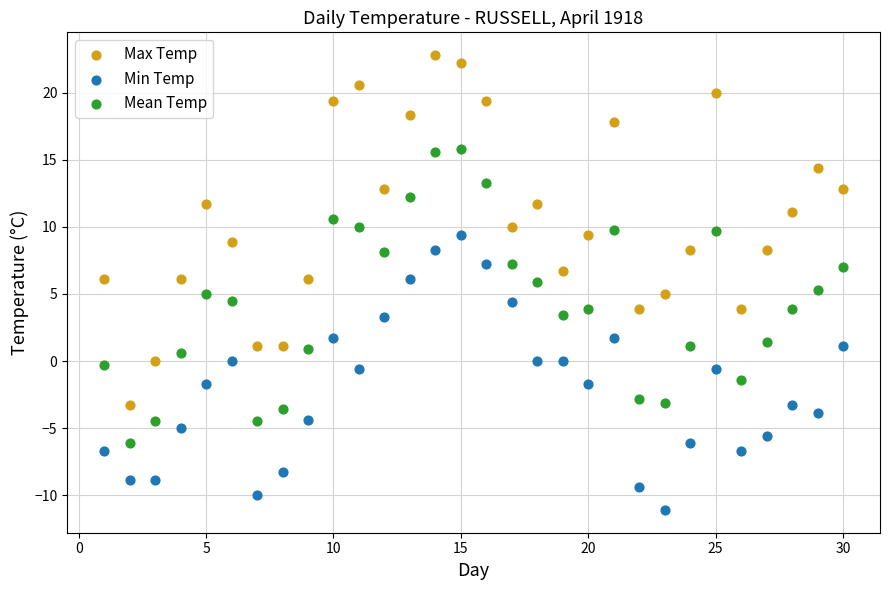

Which series has the largest Y range (max minus min)?

Max Temp